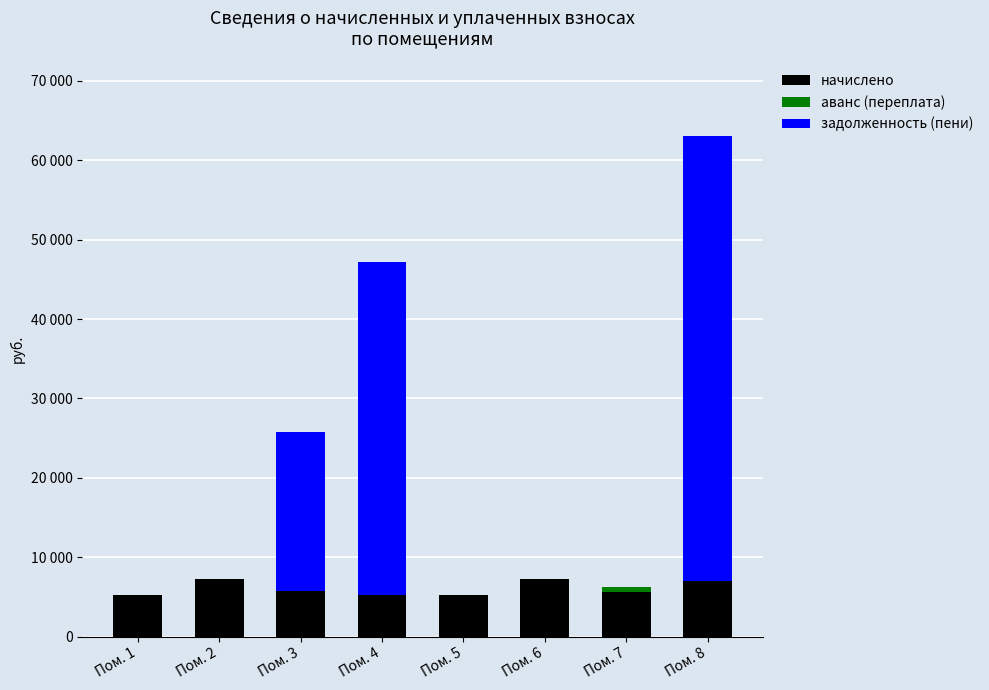

Is it true that начислено equals 6955.2 at Пом. 8?

True